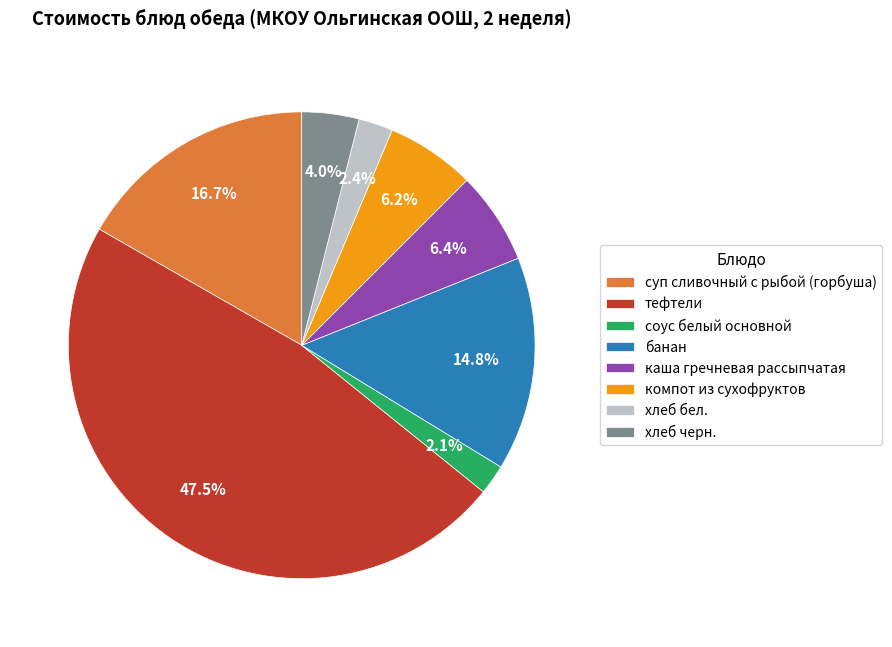

Which category has the biggest portion of the pie?

тефтели